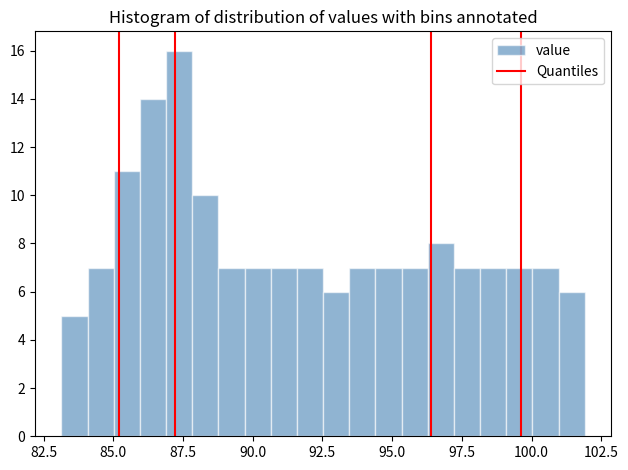

Around what value on the x-axis is the tallest bar? Give the approximate position of its centre, as read against the axis.

87.5